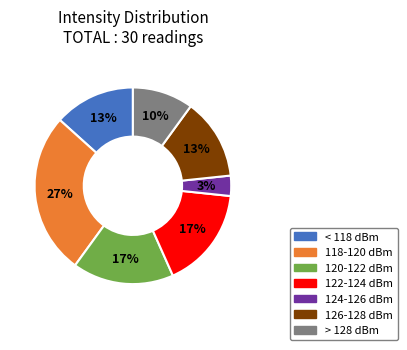

Count the number of slices in the pie.

7